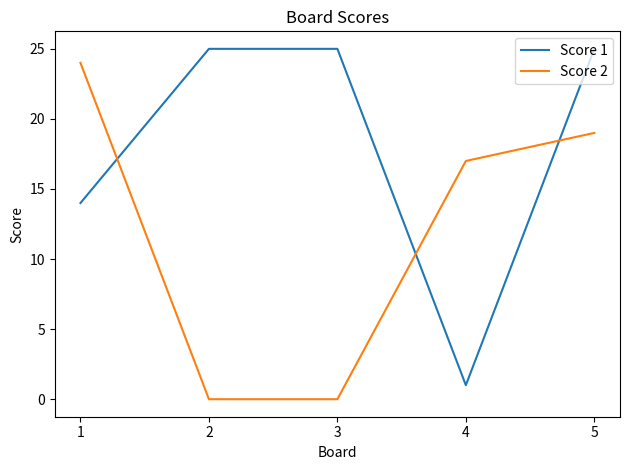

Where is Score 2 nearest to the value 12?

4